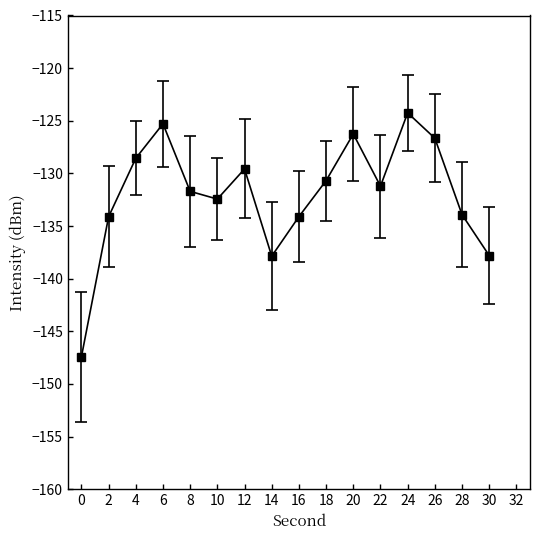

Is it true that the value at 24 is -124.2?

True